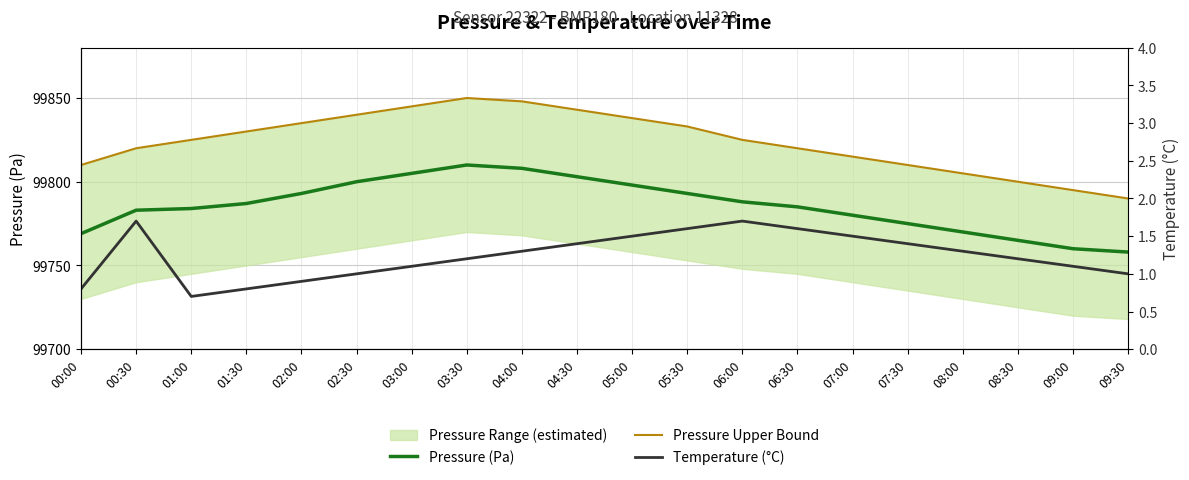

Reading left to right, transcribe all the data shown in this chart.

Pressure (Pa): 99769.0	99783.0	99784.0	99787.0	99793.0	99800.0	99805.0	99810.0	99808.0	99803.0	99798.0	99793.0	99788.0	99785.0	99780.0	99775.0	99770.0	99765.0	99760.0	99758.0
Pressure Upper Bound: 99810.0	99820.0	99825.0	99830.0	99835.0	99840.0	99845.0	99850.0	99848.0	99843.0	99838.0	99833.0	99825.0	99820.0	99815.0	99810.0	99805.0	99800.0	99795.0	99790.0
Temperature (°C): 0.8	1.7	0.7	0.8	0.9	1.0	1.1	1.2	1.3	1.4	1.5	1.6	1.7	1.6	1.5	1.4	1.3	1.2	1.1	1.0